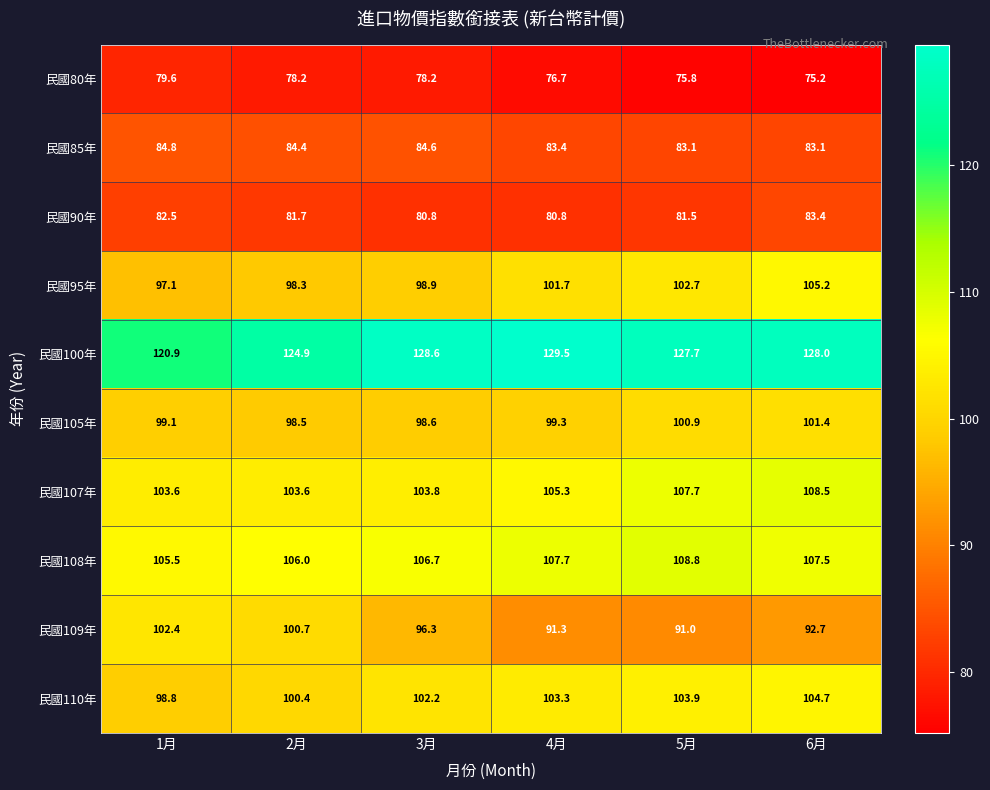

How many data points does each series have?

6